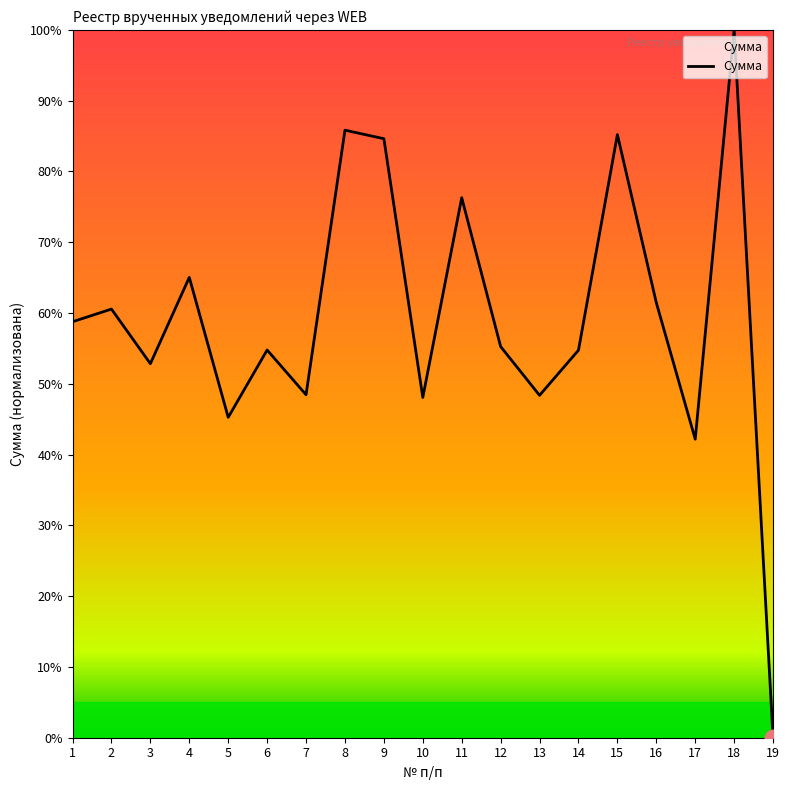

Approximately how many times larger is the value at 4 compared to 3?

1.2